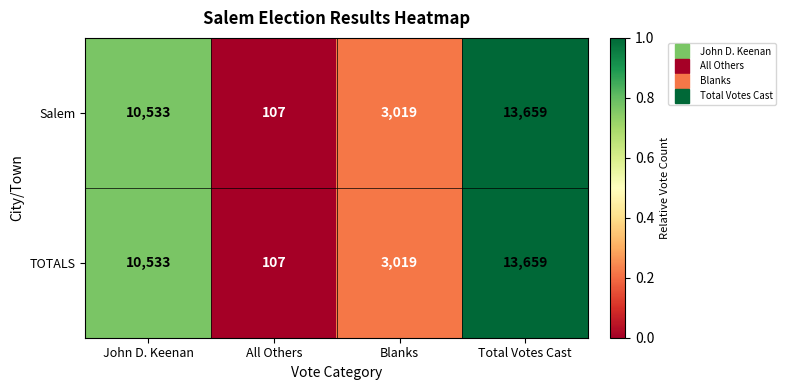

Reading left to right, extract all data points from this chart.

Salem: 10533	107	3019	13659
TOTALS: 10533	107	3019	13659